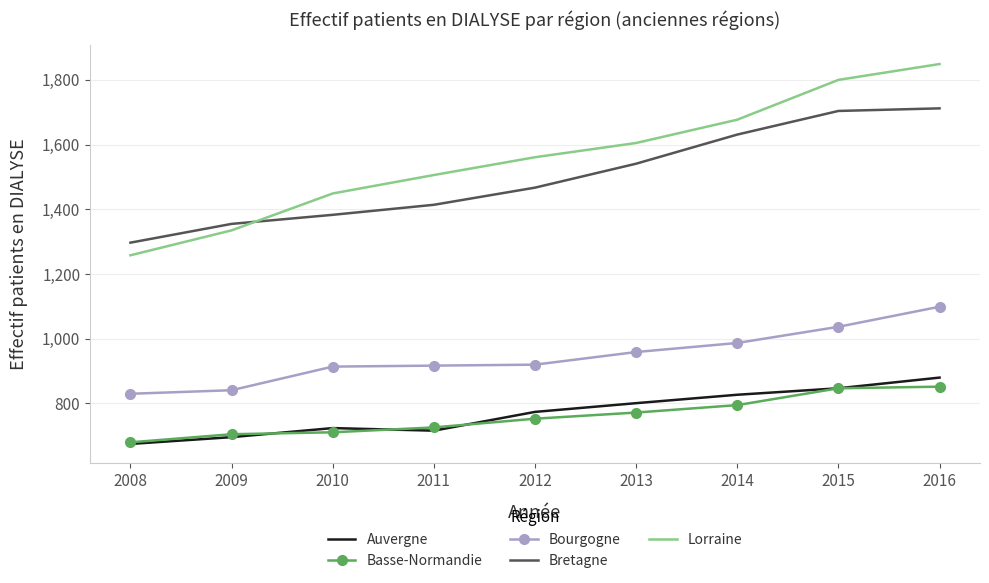

What are all the series names shown in the legend?

Auvergne, Basse-Normandie, Bourgogne, Bretagne, Lorraine